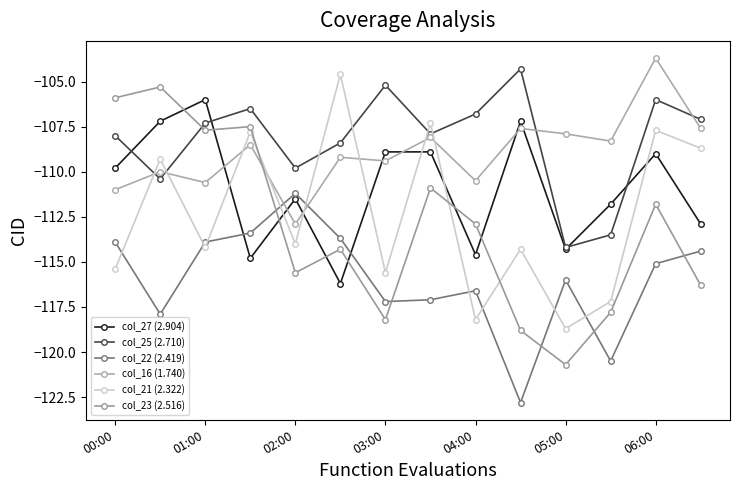

List the series in order of their peak value, highest first.

col_16 (1.740), col_25 (2.710), col_21 (2.322), col_23 (2.516), col_27 (2.904), col_22 (2.419)